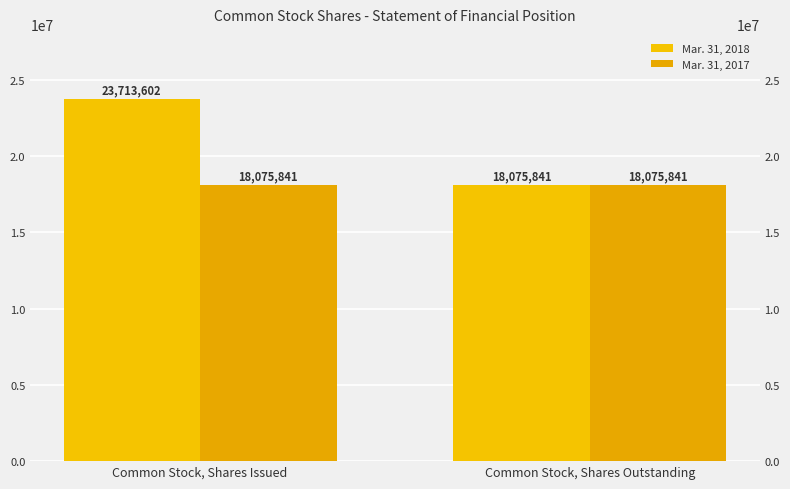

What is the total value across all series at Common Stock, Shares Issued?

41789443